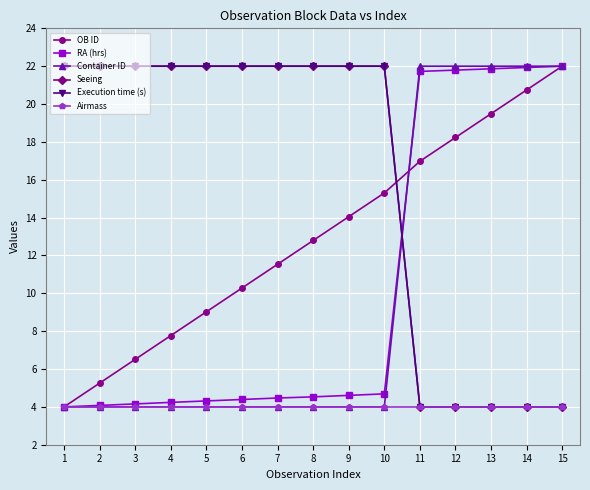

True or false: RA (hrs) has a value of 2.6 at 3.

False